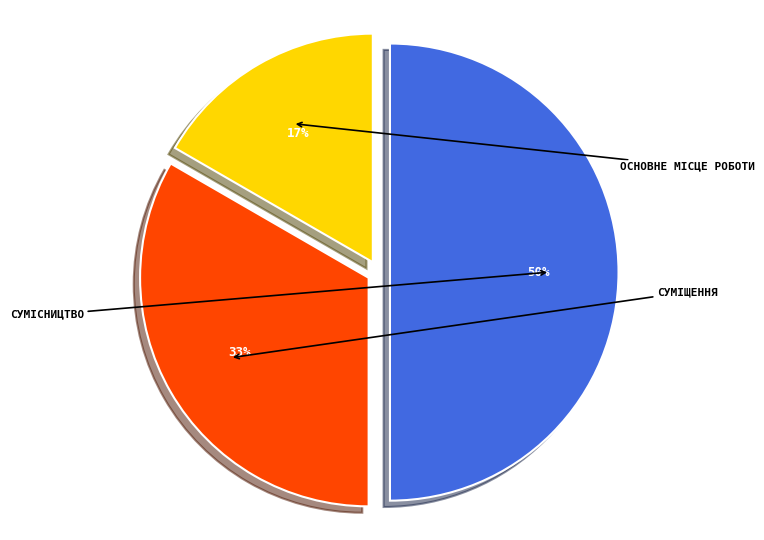

To the nearest percent, what is the difference between the largest and smallest slice percentages?

33%